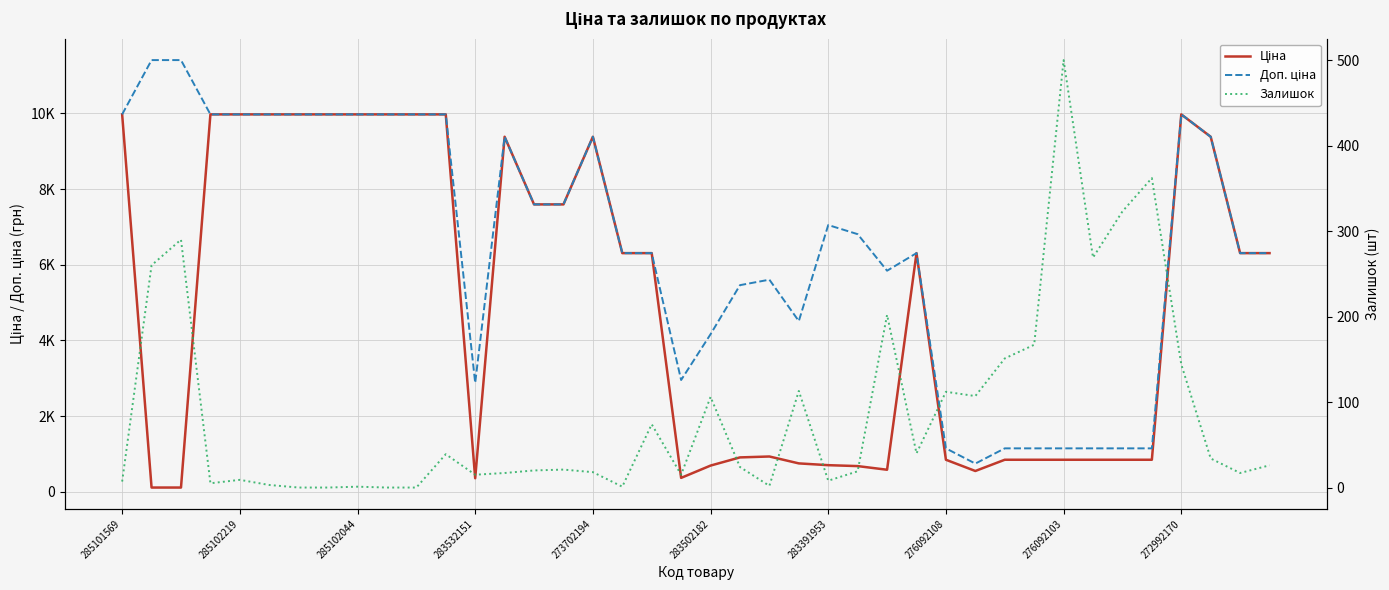

Reading left to right, list all the values displayed in this chart.

Ціна: 9975.0	114.1	114.1	9975.0	9975.0	9975.0	9975.0	9975.0	9975.0	9975.0	9975.0	9975.0	359.9	9384.0	7596.5	7596.5	9384.0	6308.8	6308.8	369.5	694.3	910.4	934.5	752.2	705.1	681.0	584.4	6308.8	848.4	551.5	848.4	848.4	848.4	848.4	848.4	848.4	9975.0	9384.0	6308.8	6308.8
Доп. ціна: 9975.0	11410.0	11410.0	9975.0	9975.0	9975.0	9975.0	9975.0	9975.0	9975.0	9975.0	9975.0	2878.8	9384.0	7596.5	7596.5	9384.0	6308.8	6308.8	2955.8	4165.6	5462.3	5607.2	4513.3	7051.3	6809.8	5843.9	6308.8	1149.7	747.0	1149.7	1149.7	1149.7	1149.7	1149.7	1149.7	9975.0	9384.0	6308.8	6308.8
Залишок: 7.0	260.0	290.0	5.0	9.0	3.0	0.0	0.0	1.0	0.0	0.0	39.0	15.0	17.0	20.0	21.0	18.0	1.0	74.0	15.0	106.0	24.0	2.0	113.0	8.0	19.0	202.0	40.0	112.0	107.0	151.0	167.0	500.0	269.0	323.0	362.0	144.0	34.0	17.0	26.0